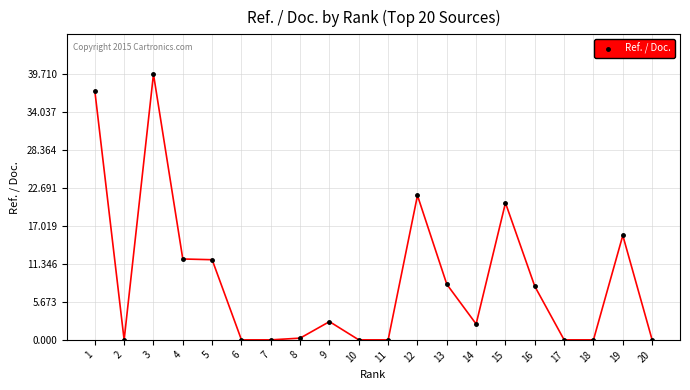

What is the value of the 4th point from the left?

12.1